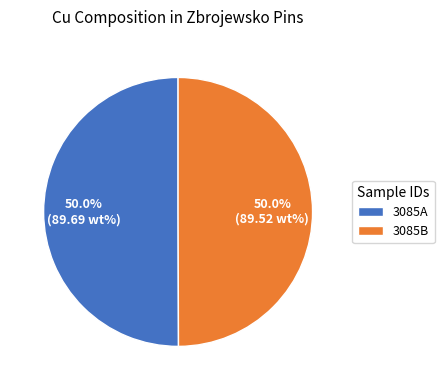

Approximately how many times larger is the value at 3085A compared to 3085B?

1.0